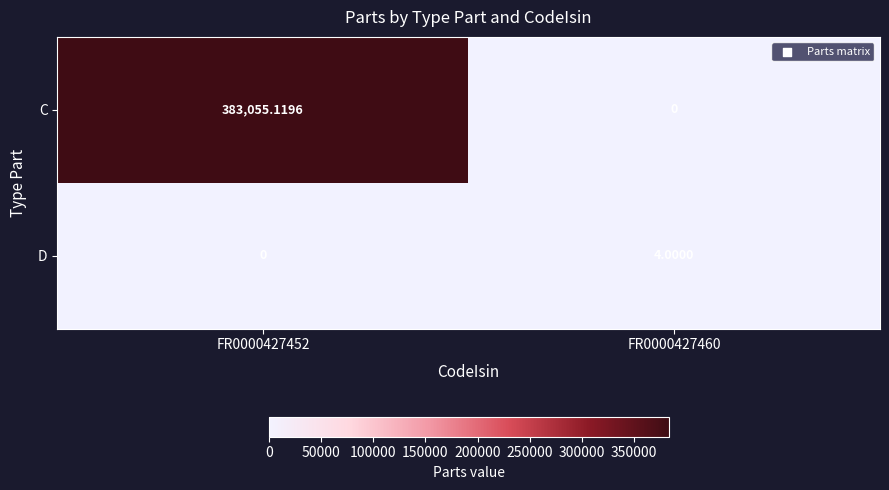

Which series has the widest spread of values?

C